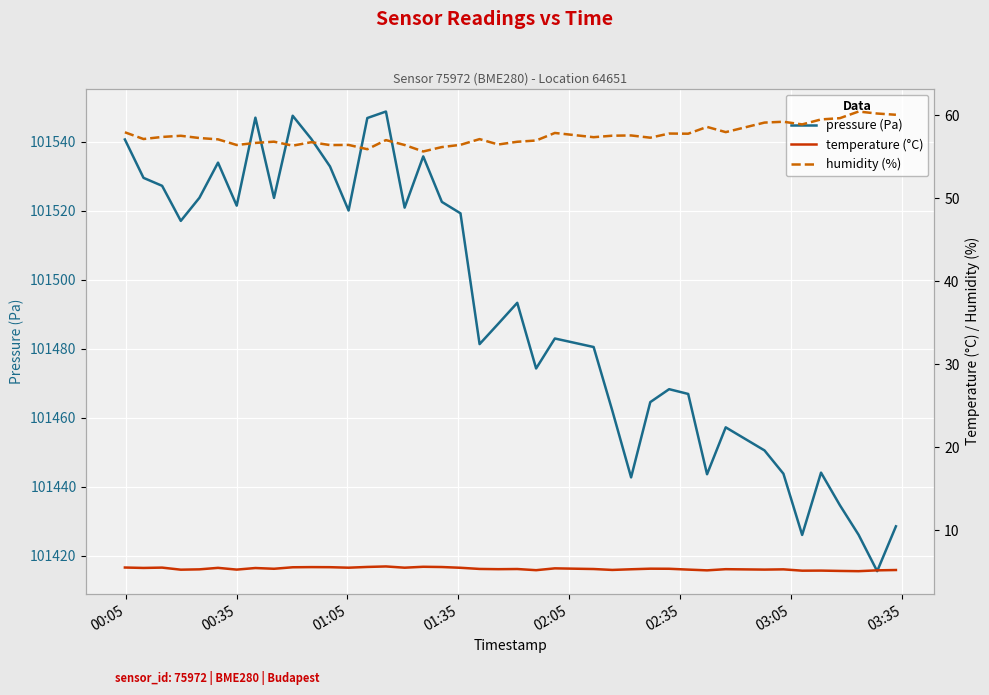

In humidity (%), how many points are lower than both neighbors (excluding endpoints)?

12